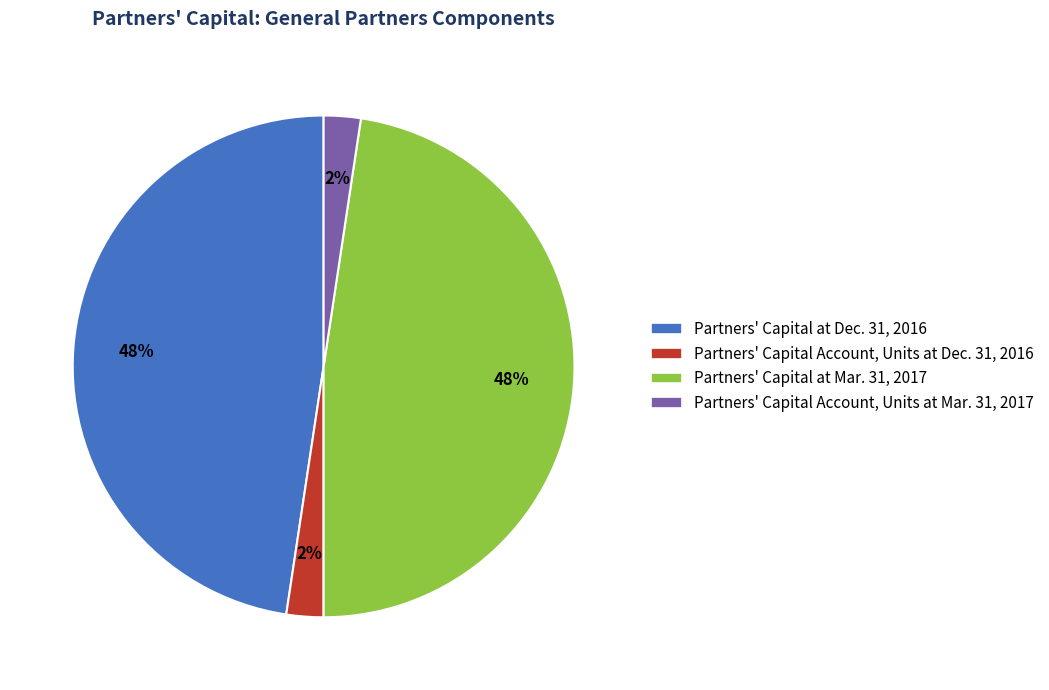

Combined, do Partners' Capital Account, Units at Dec. 31, 2016 and Partners' Capital Account, Units at Mar. 31, 2017 account for over 50%?

No